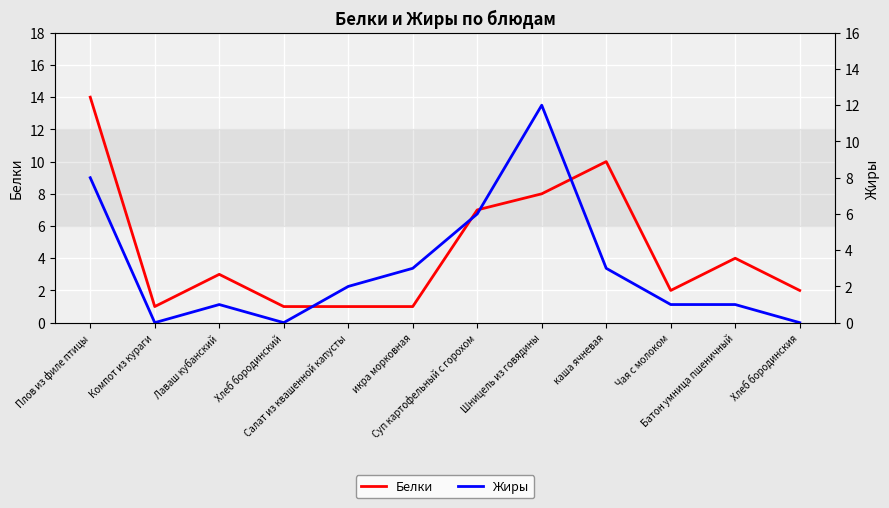

True or false: Белки and Жиры cross at least once.

True